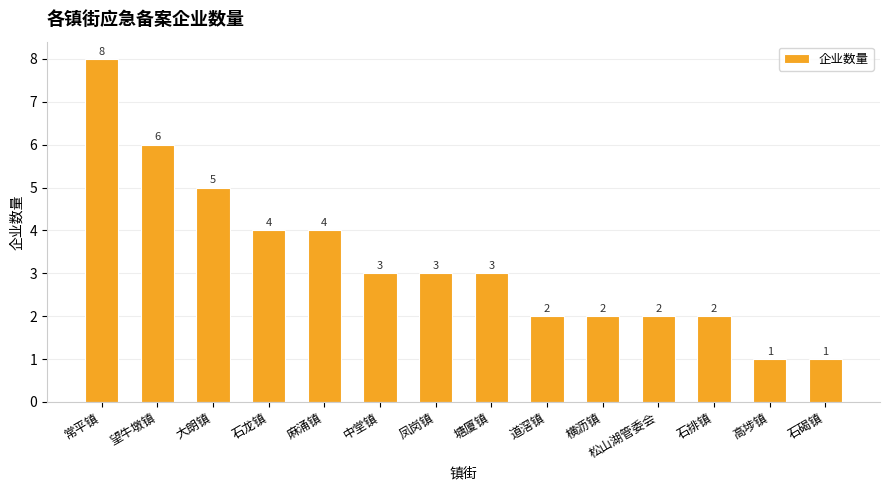

Reading left to right, transcribe all the data shown in this chart.

常平镇=8	望牛墩镇=6	大朗镇=5	石龙镇=4	麻涌镇=4	中堂镇=3	凤岗镇=3	塘厦镇=3	道滘镇=2	横沥镇=2	松山湖管委会=2	石排镇=2	高埗镇=1	石碣镇=1